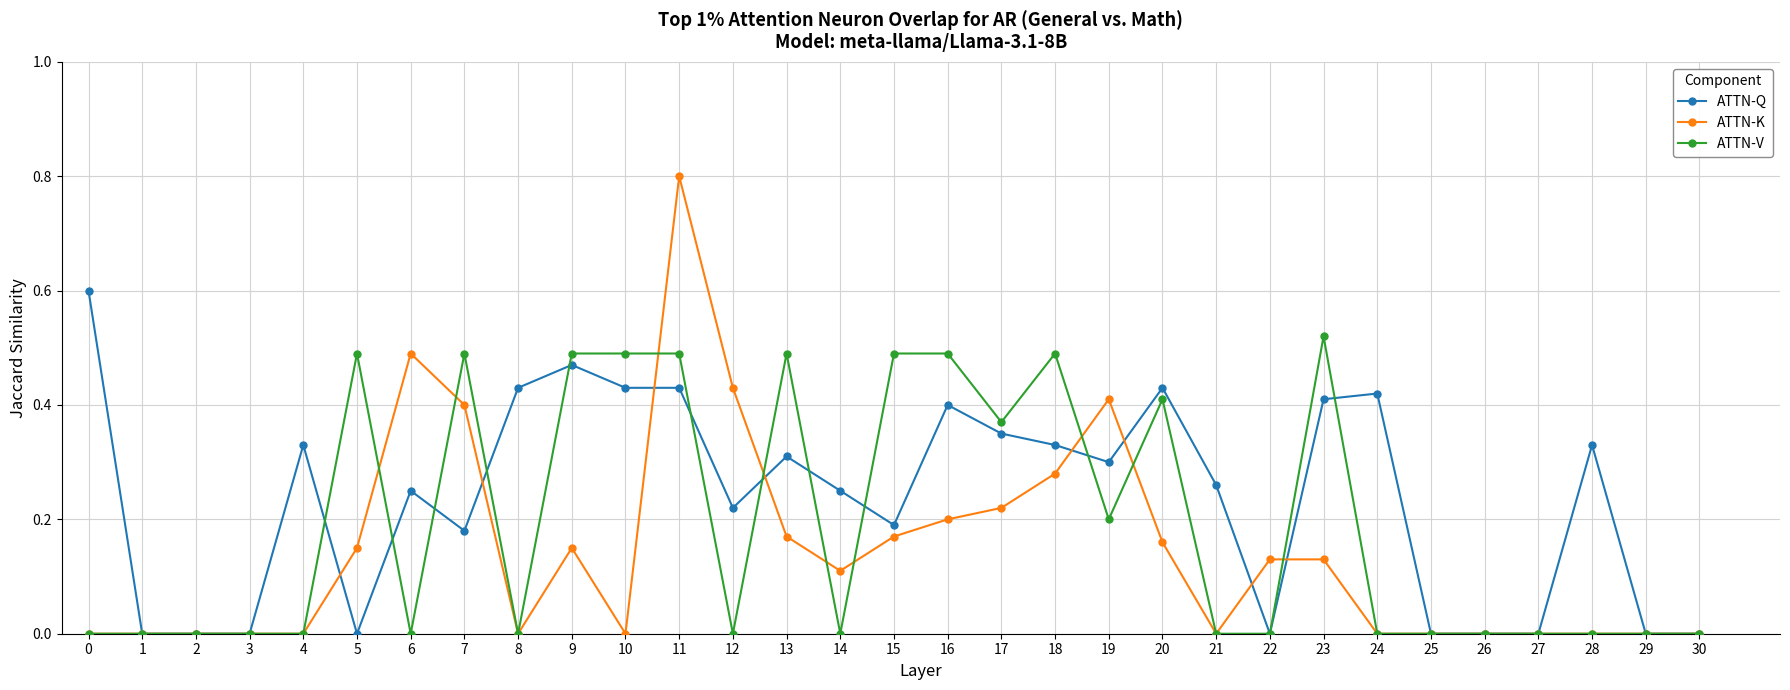

The value of ATTN-K at 3 is -0.4. True or false?

False